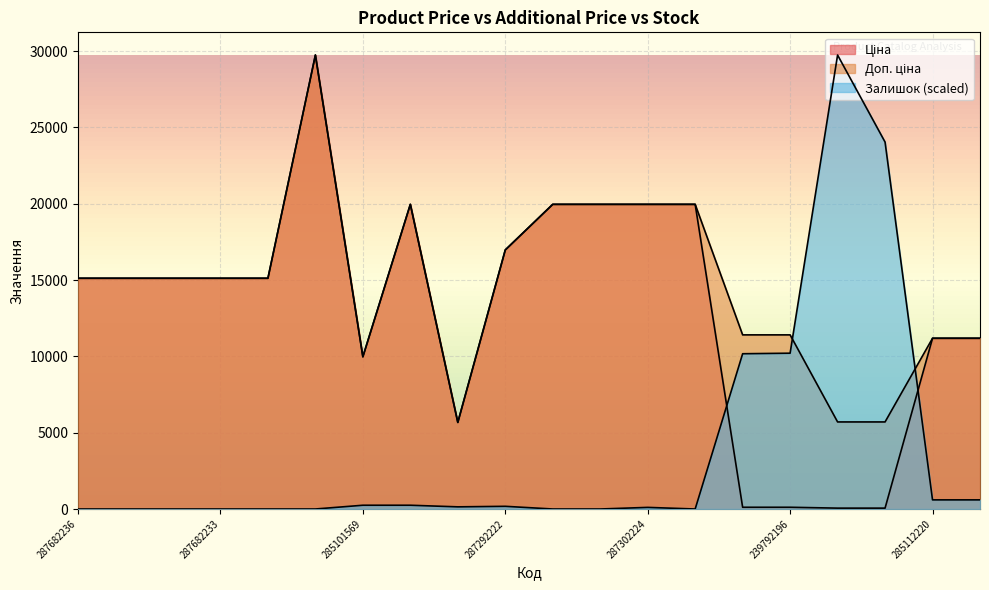

Which series has the largest total across all categories?

Доп. ціна